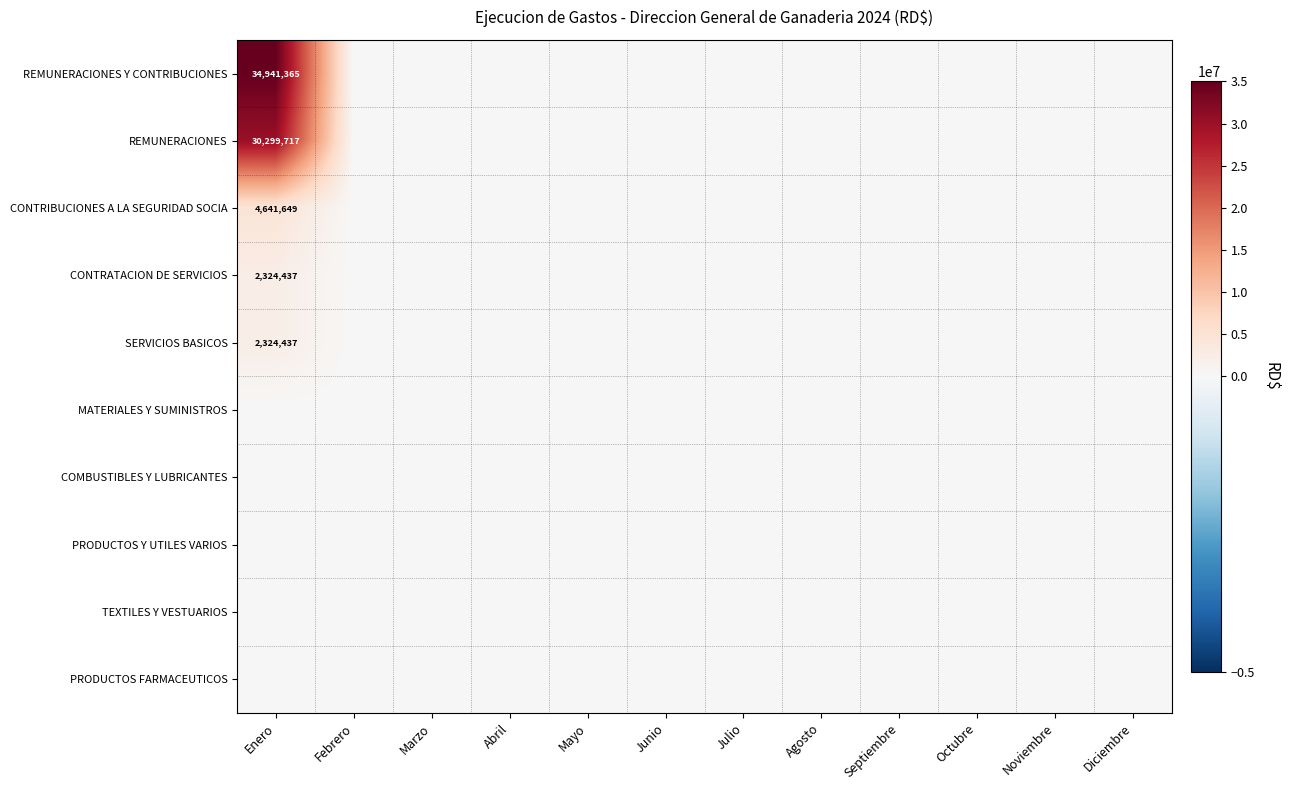

Which series changed the most between Abril and Noviembre?

REMUNERACIONES Y CONTRIBUCIONES